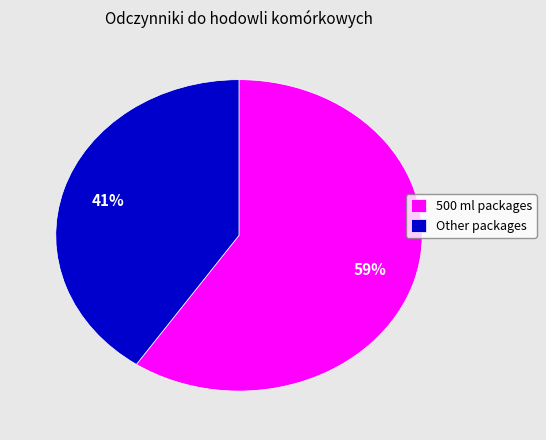

The Other packages slice represents 54% of the pie. True or false?

False